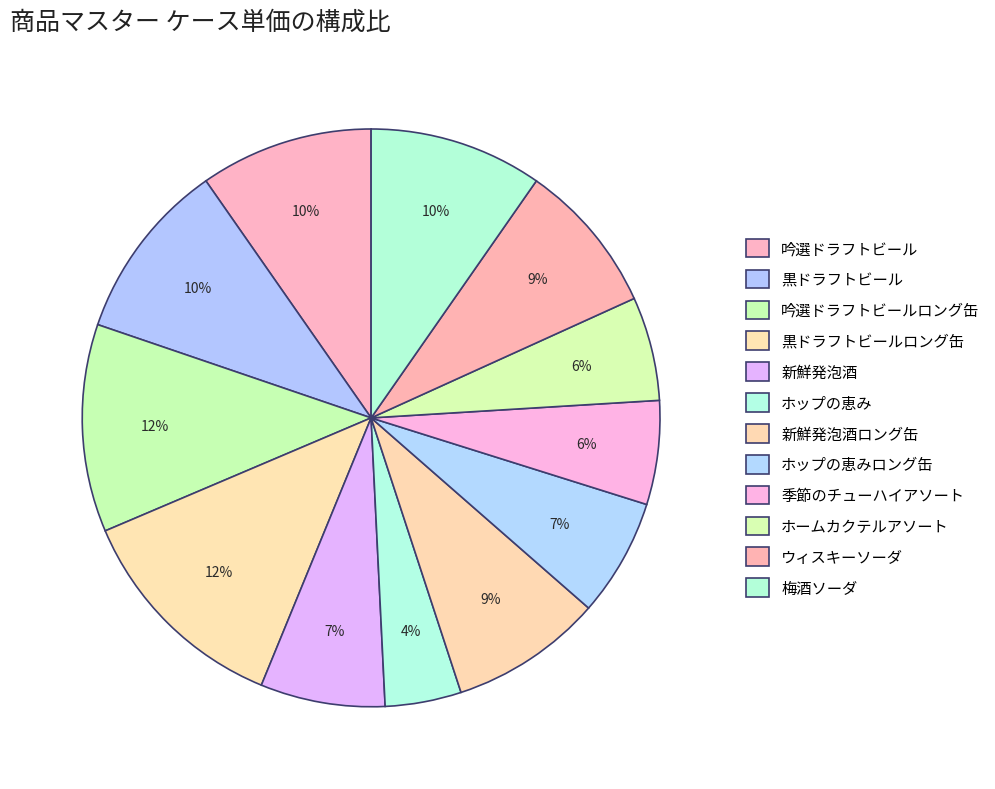

What is the largest slice in the pie chart?

黒ドラフトビールロング缶